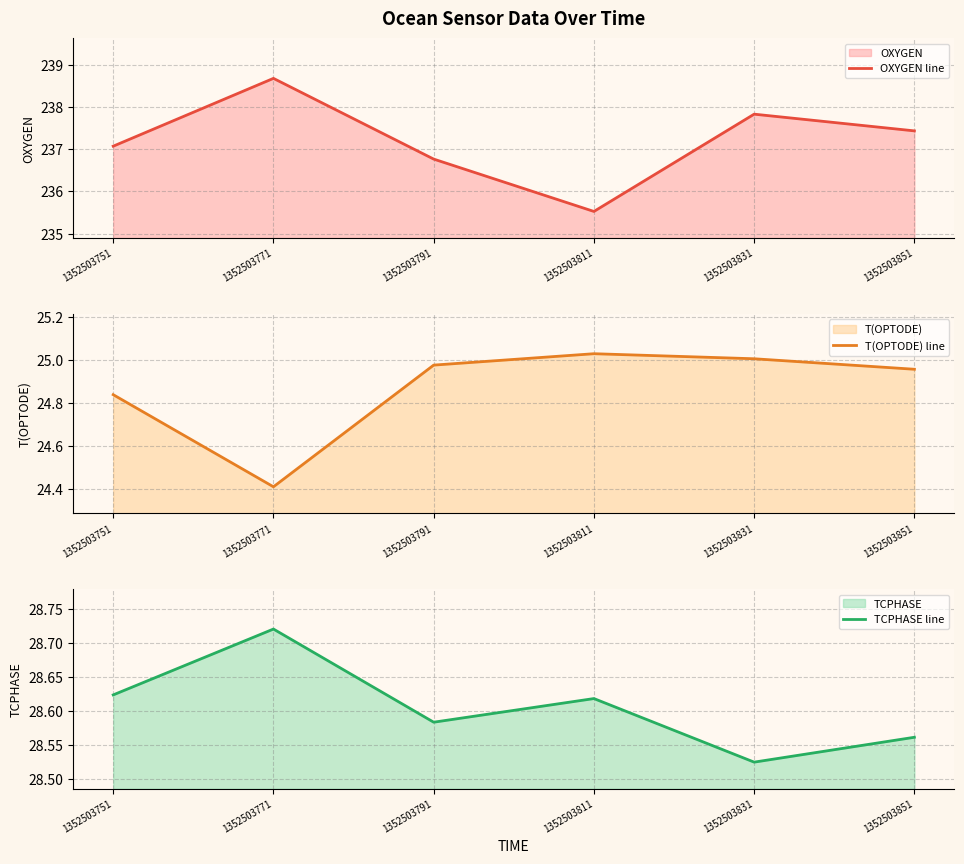

What are all the series names shown in the legend?

OXYGEN line, T(OPTODE) line, TCPHASE line